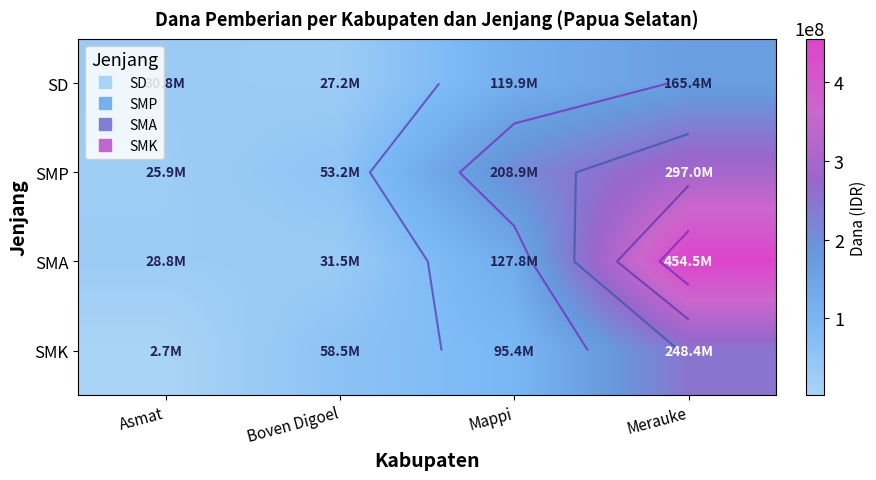

Rank the series by their maximum value, from highest to lowest.

SMA, SMP, SMK, SD